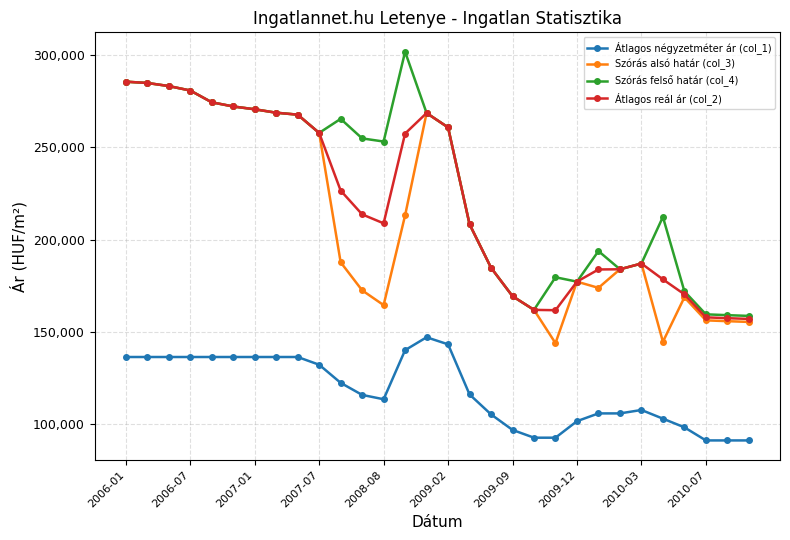

What is the value of the Szórás alsó határ (col_3) point at the 29th from the left?

155777